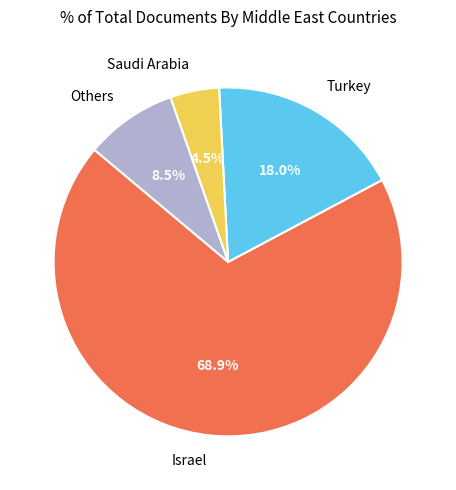

Which has a higher value, Turkey or Saudi Arabia?

Turkey